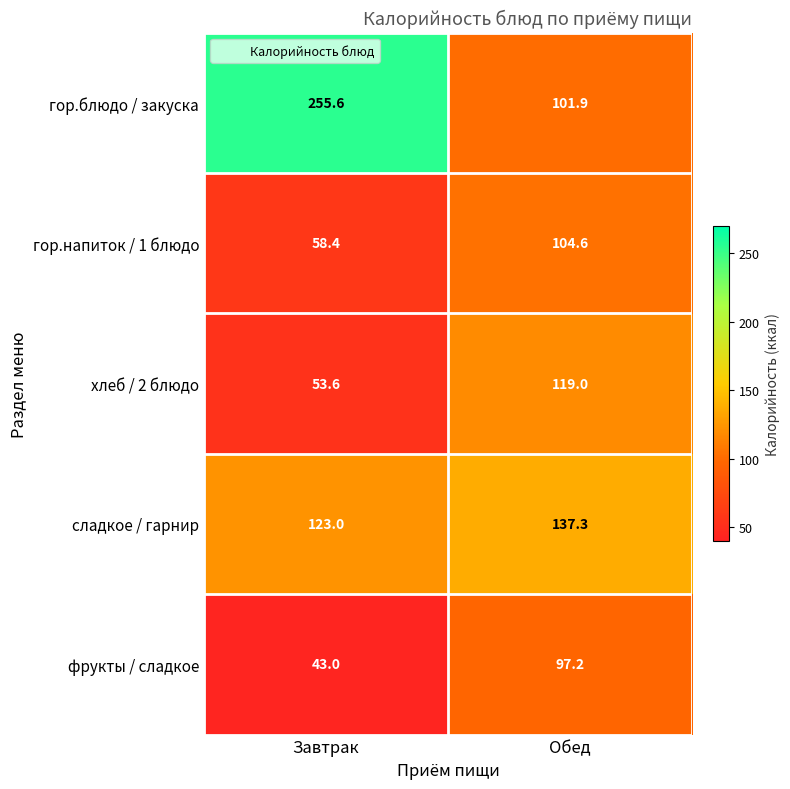

Rank the series by their maximum value, from highest to lowest.

гор.блюдо / закуска, сладкое / гарнир, хлеб / 2 блюдо, гор.напиток / 1 блюдо, фрукты / сладкое